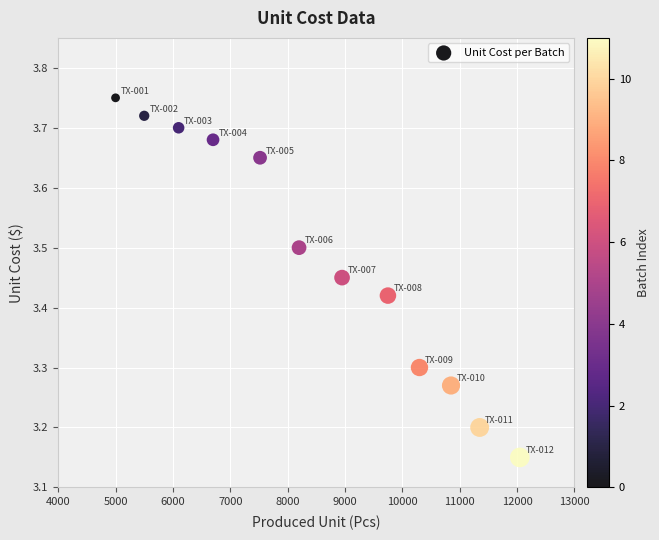

What is the average X value?

8522.5